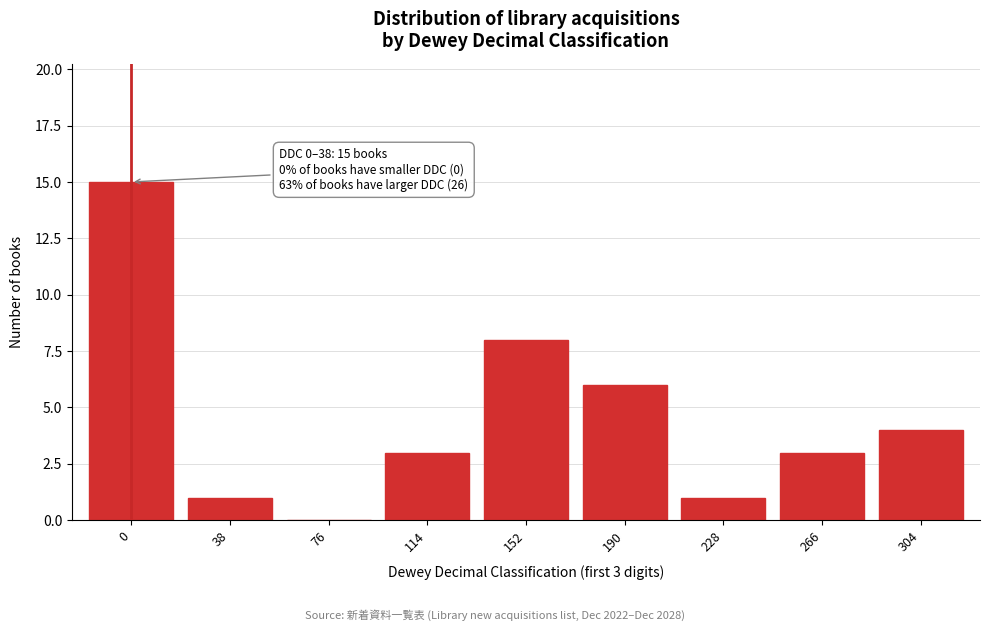

Reading left to right, transcribe all the data shown in this chart.

0=15	38=1	76=0	114=3	152=8	190=6	228=1	266=3	304=4